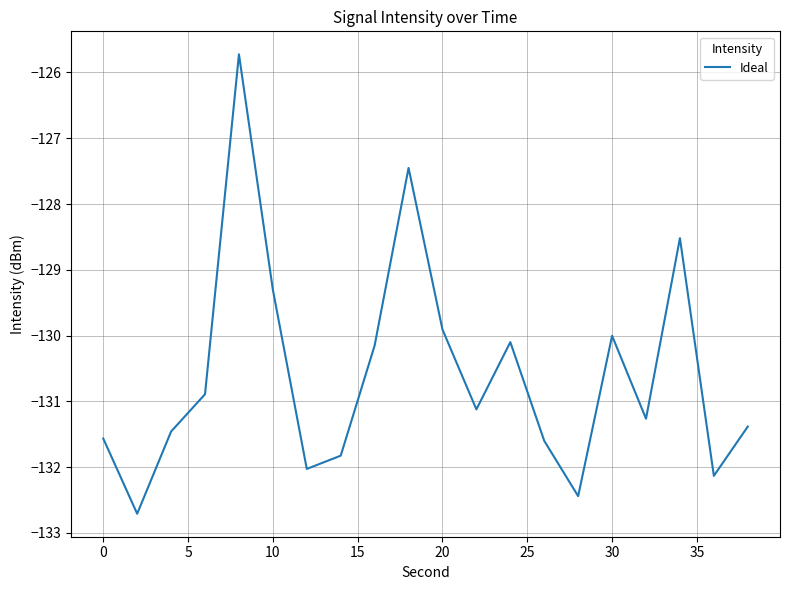

What is the greatest value displayed?

-125.7